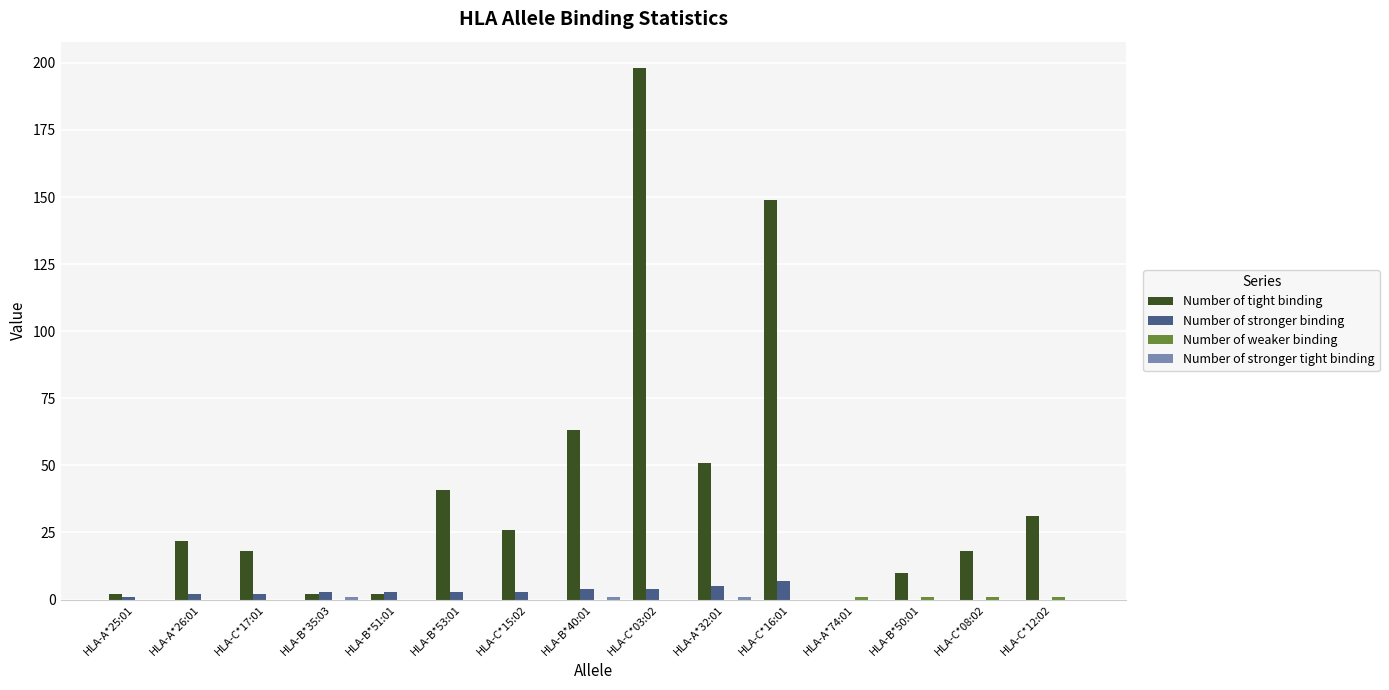

Which series has the widest spread of values?

Number of tight binding